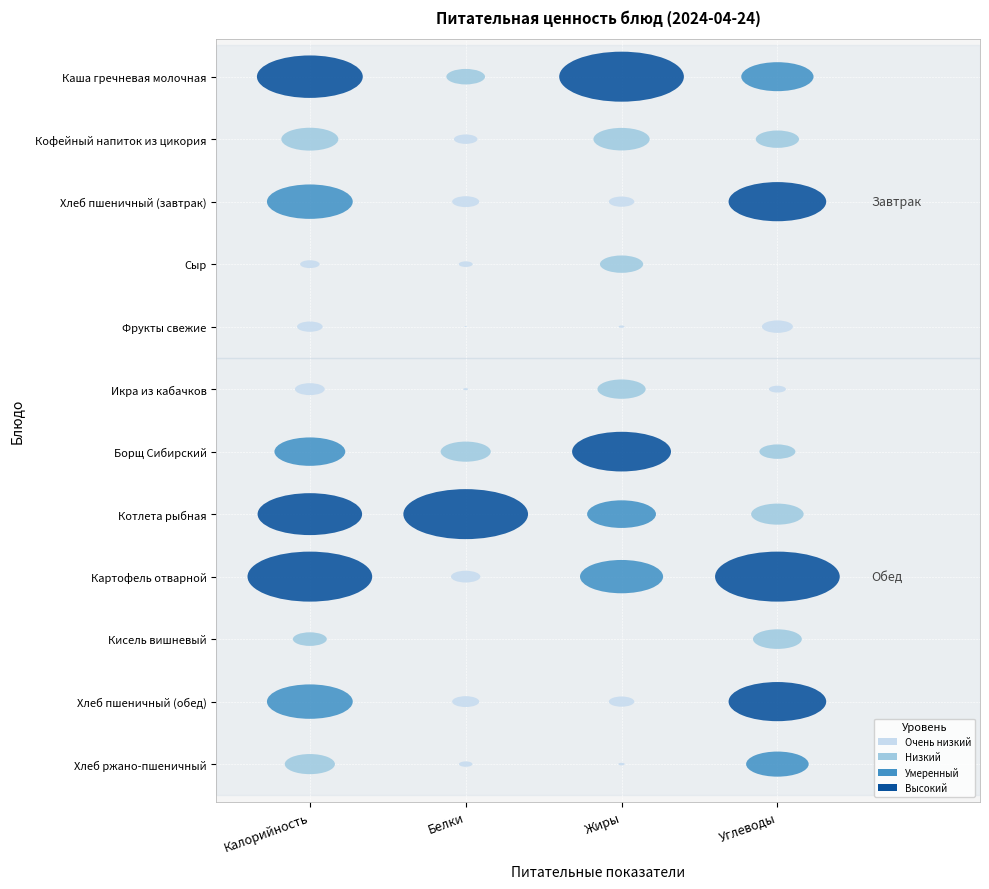

What is the difference between the Хлеб ржано-пшеничный values at Калорийность and Углеводы?

72.2